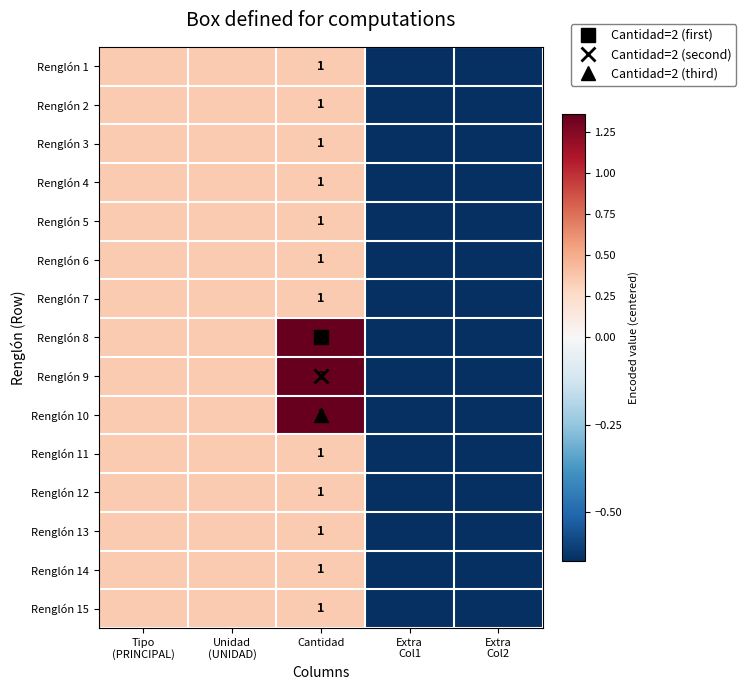

Read the Renglón 2 value at Extra Col1.

-0.6